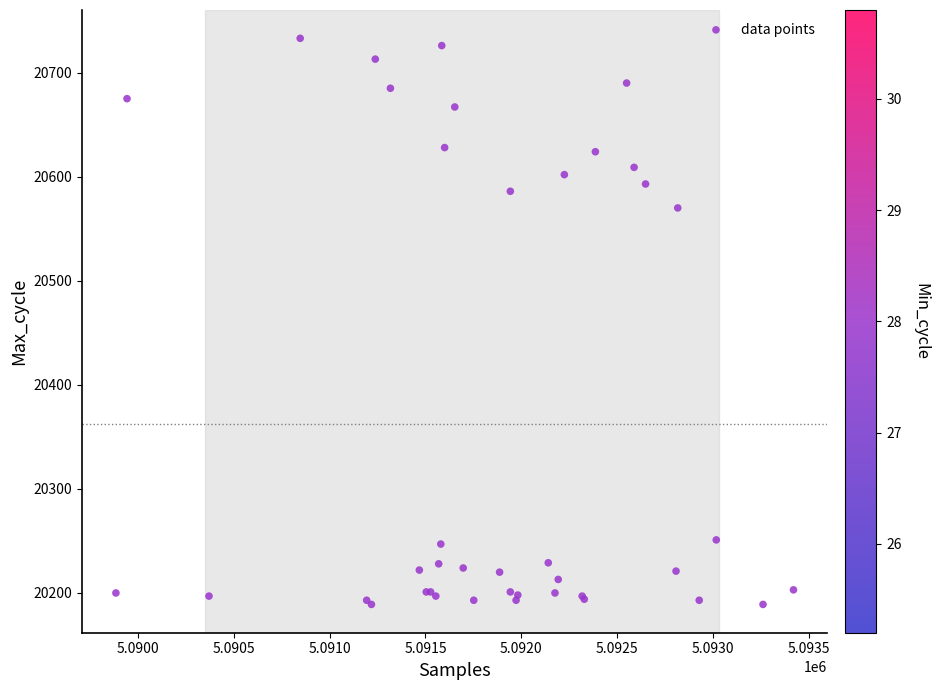

What Y value in the scatter plot is closest to 20461?

20570